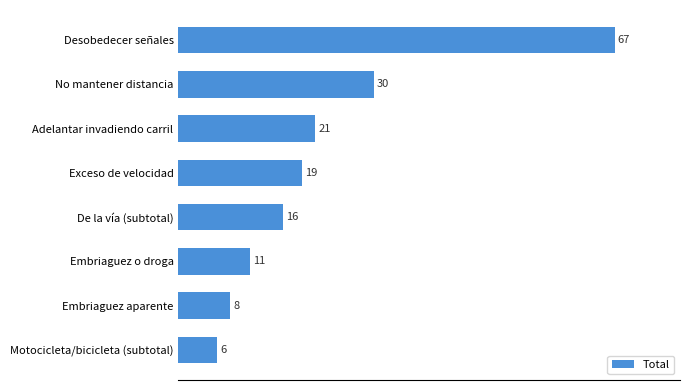

What is the difference between the maximum and minimum values?

61